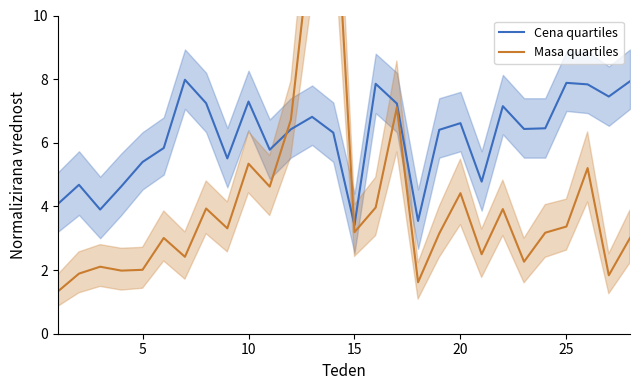

The Cena quartiles series shows 3.8 at 25. True or false?

False